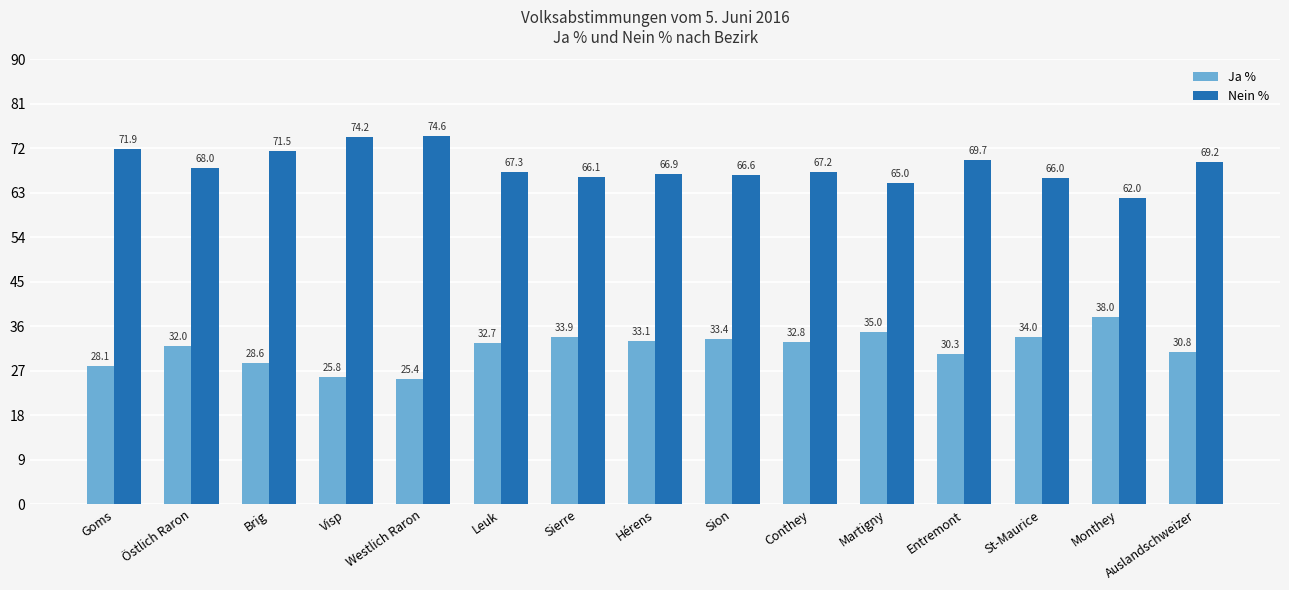

The Nein % series shows 66.6 at Sion. True or false?

True